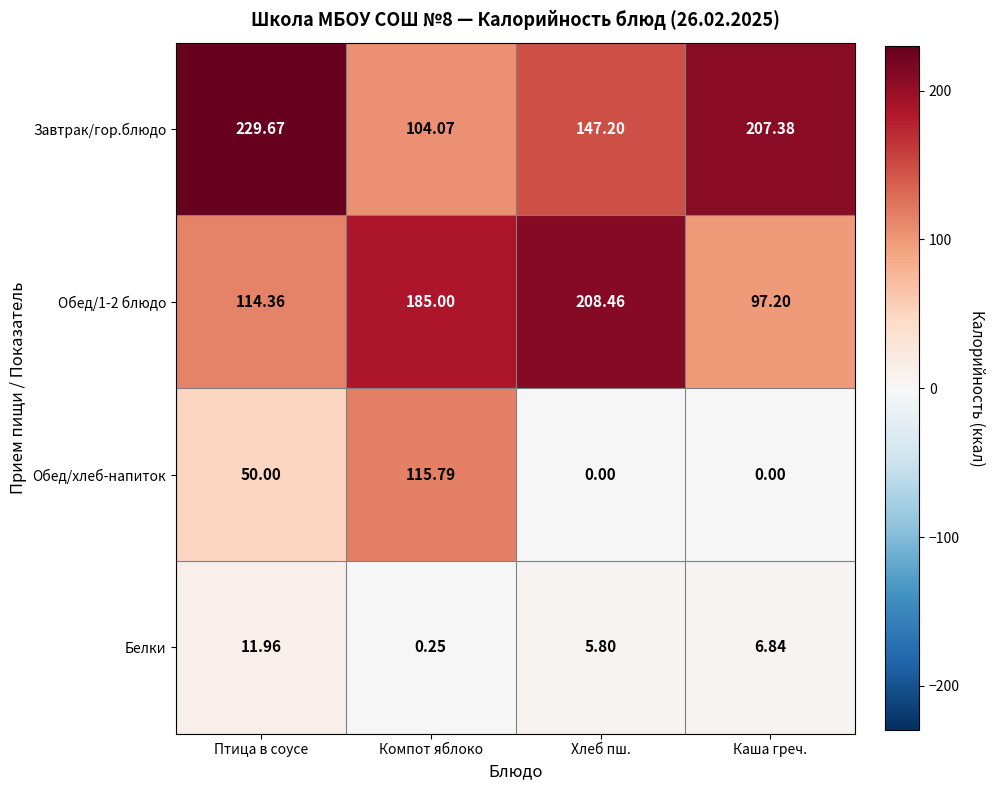

Which category has the highest value in the Обед/хлеб-напиток series?

Компот яблоко